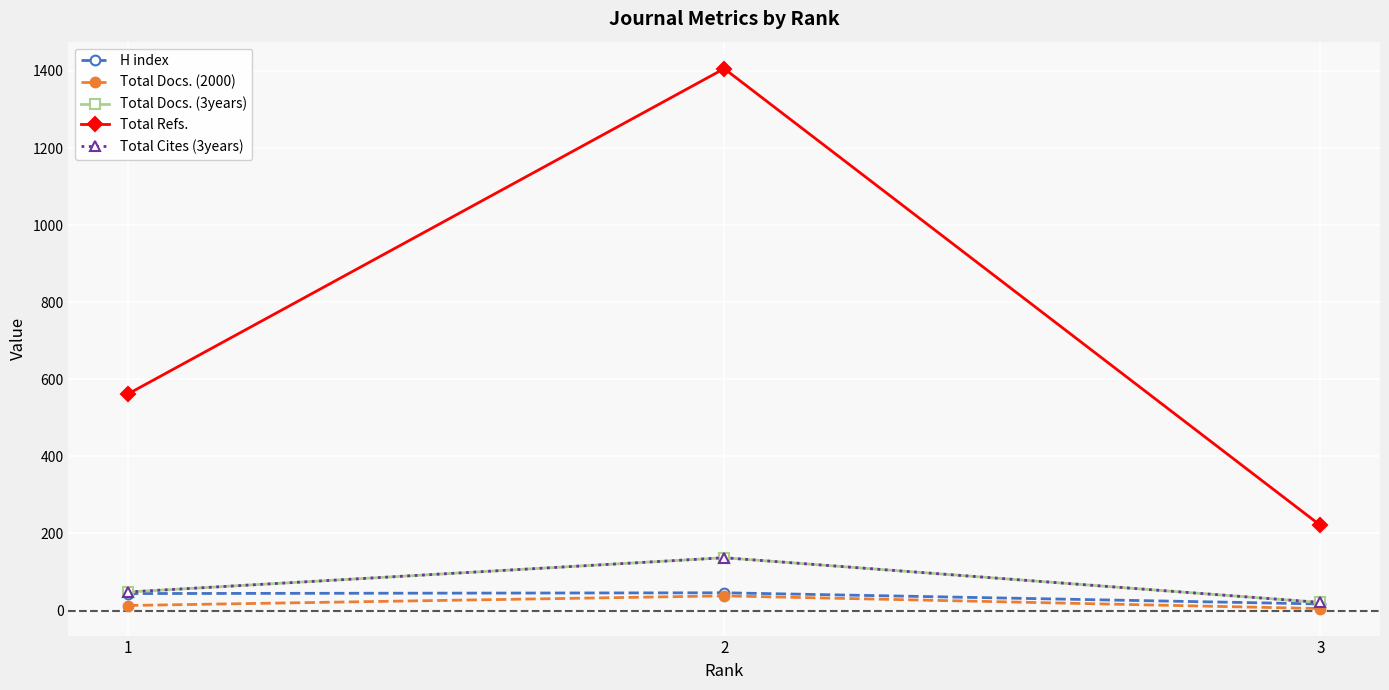

What is the total value across all series at 3?

285